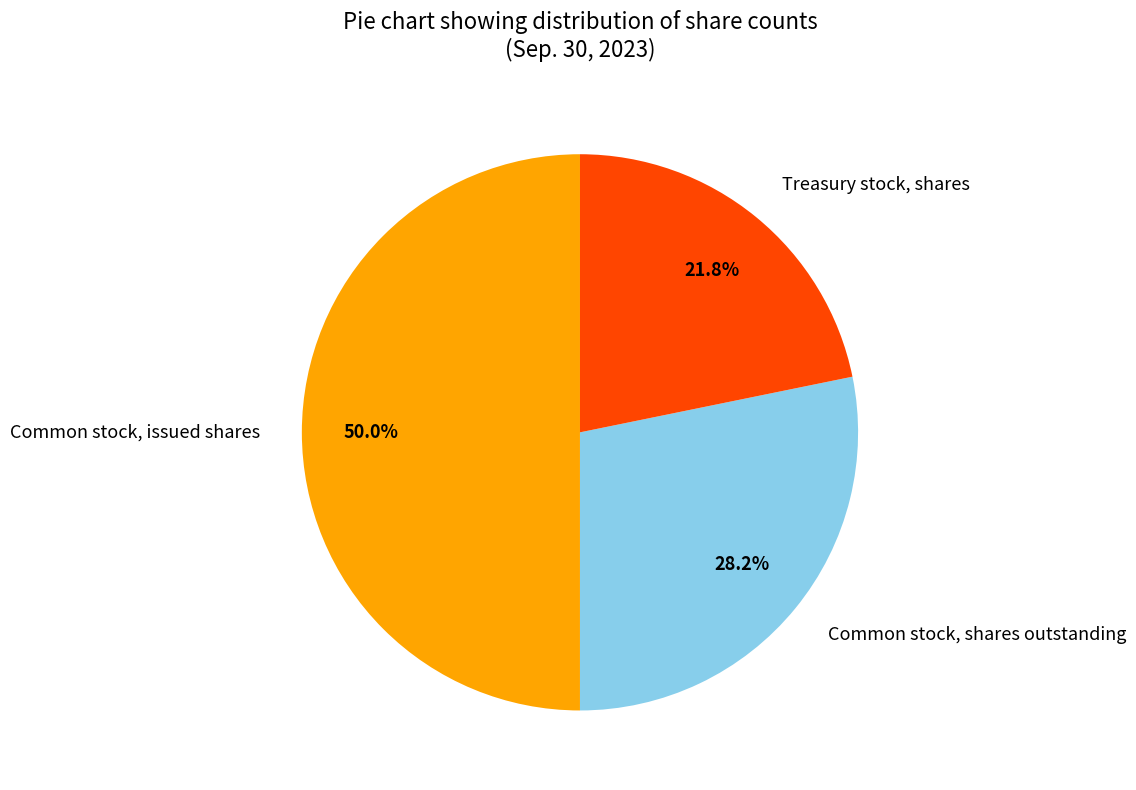

Between Common stock, shares outstanding and Treasury stock, shares, which is larger?

Common stock, shares outstanding